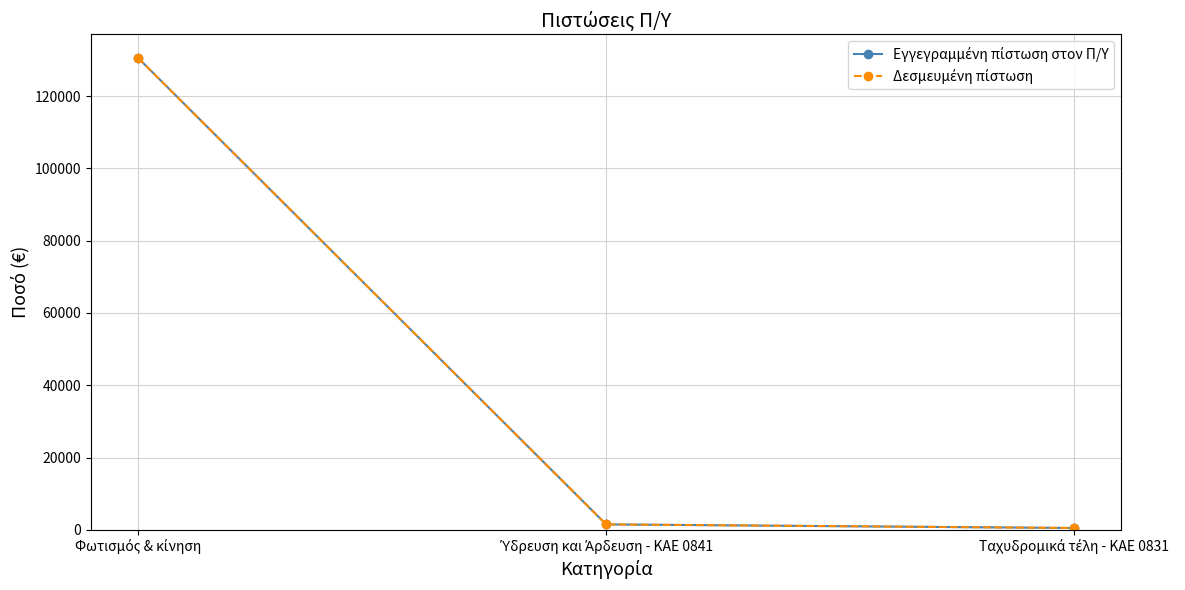

Does the chart have visible grid lines?

Yes